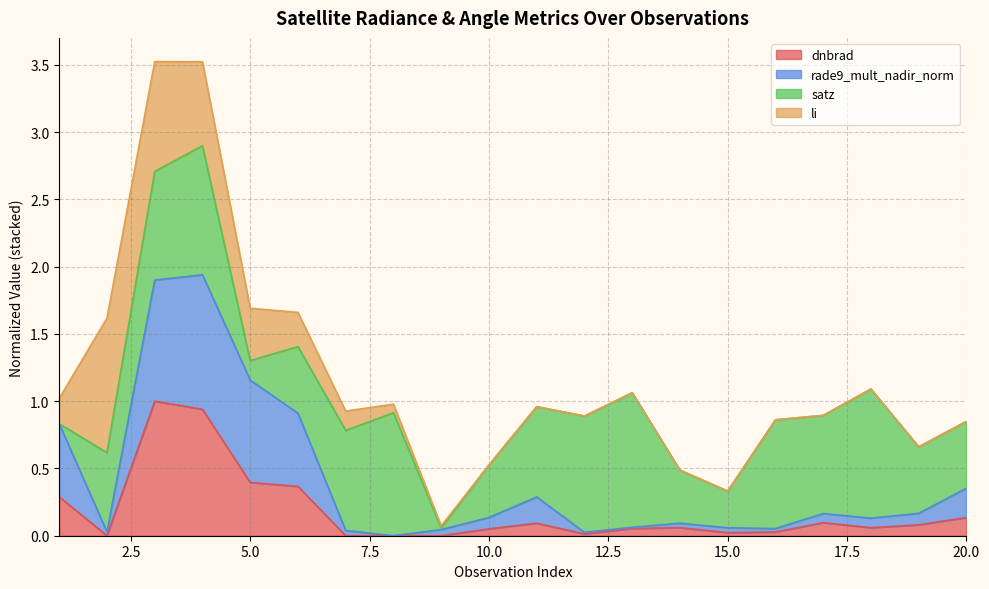

At which category is the sum across all series the highest?

3